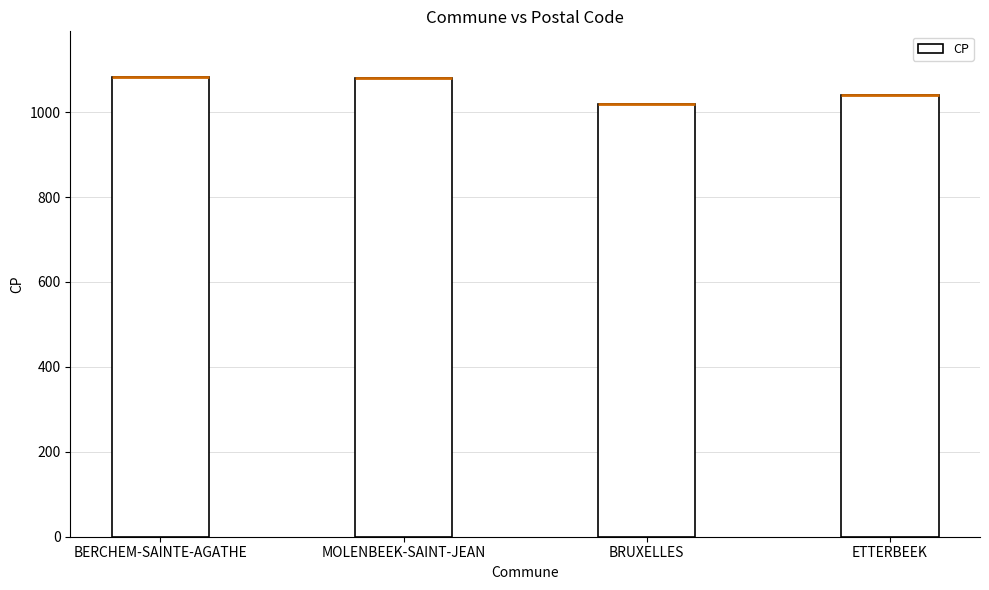

Where is the data nearest to the value 1051?

ETTERBEEK